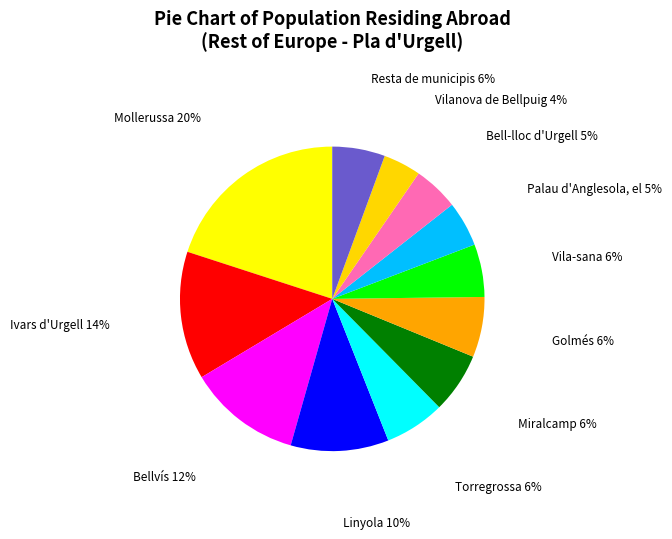

Is there a majority slice in this chart?

No